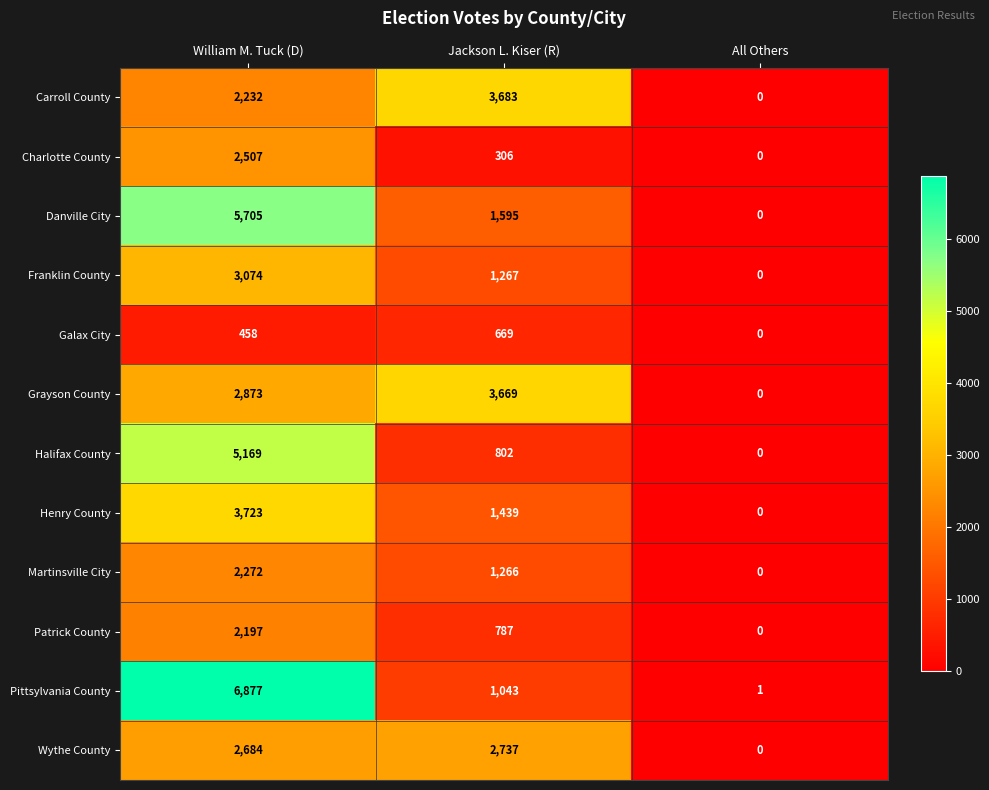

How many series are shown in this chart?

12